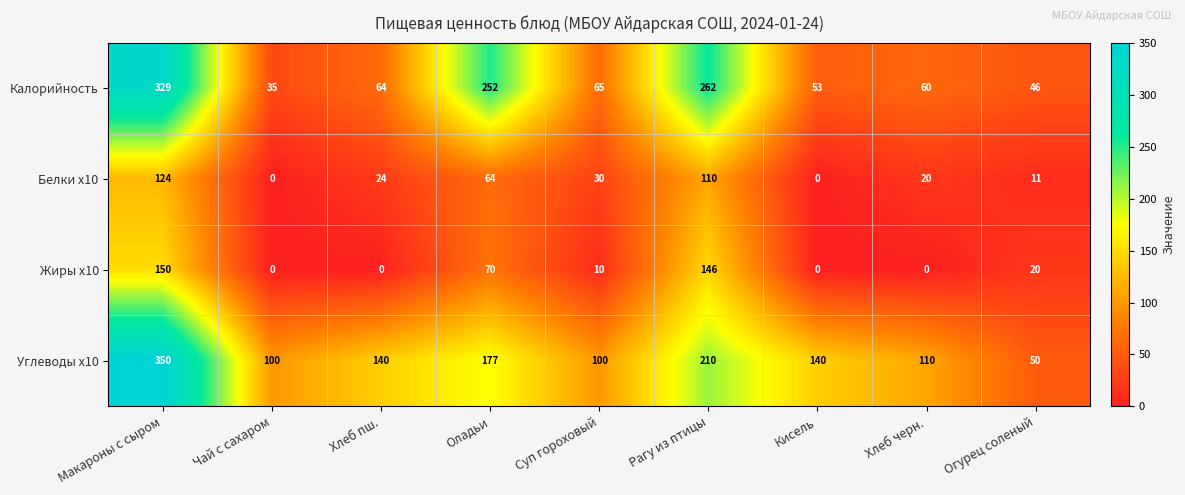

How many categories are shown in the chart?

9